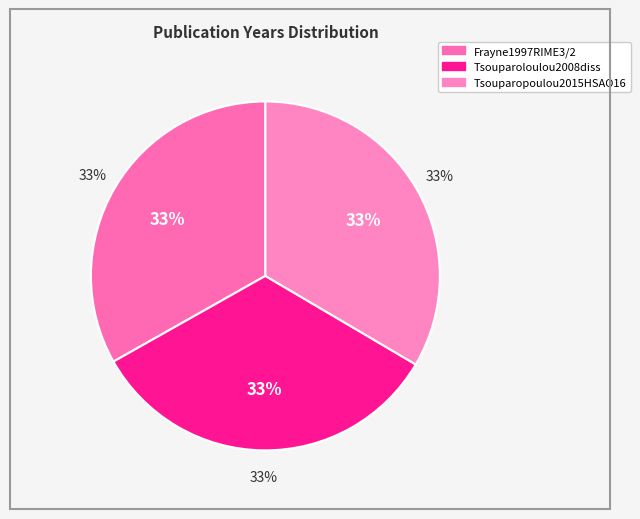

To the nearest percent, what portion does Frayne1997RIME3/2 represent?

33%